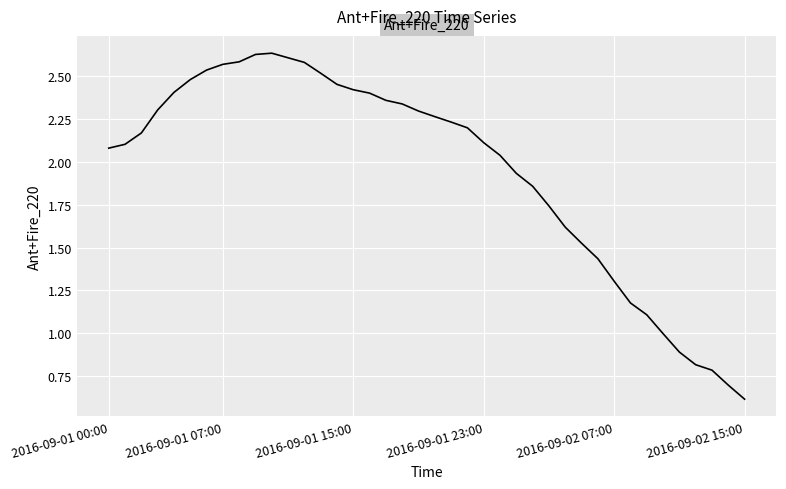

What is the smallest value displayed?

0.6